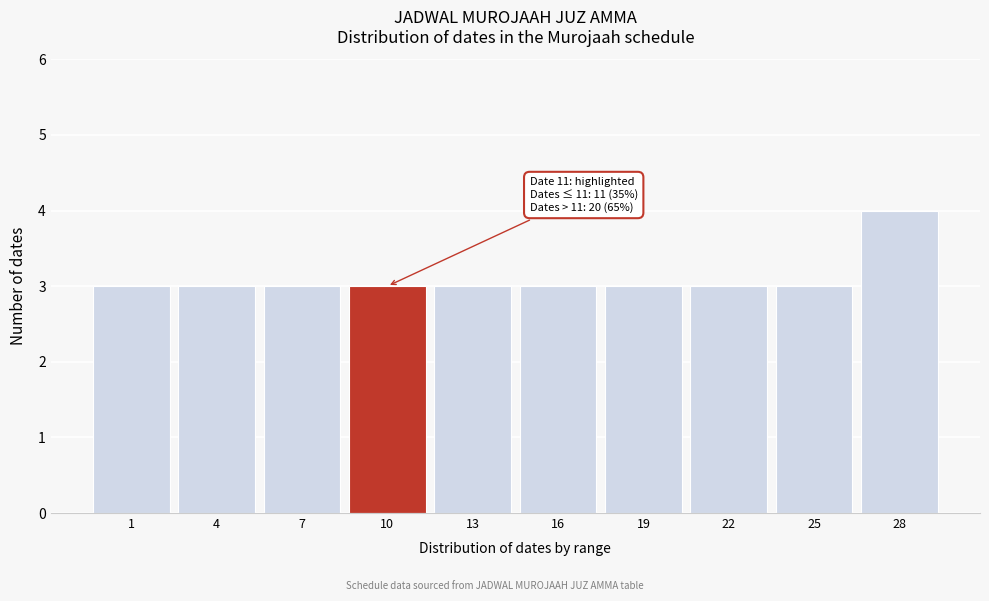

Reading left to right, extract all data points from this chart.

3	3	3	3	3	3	3	3	3	4